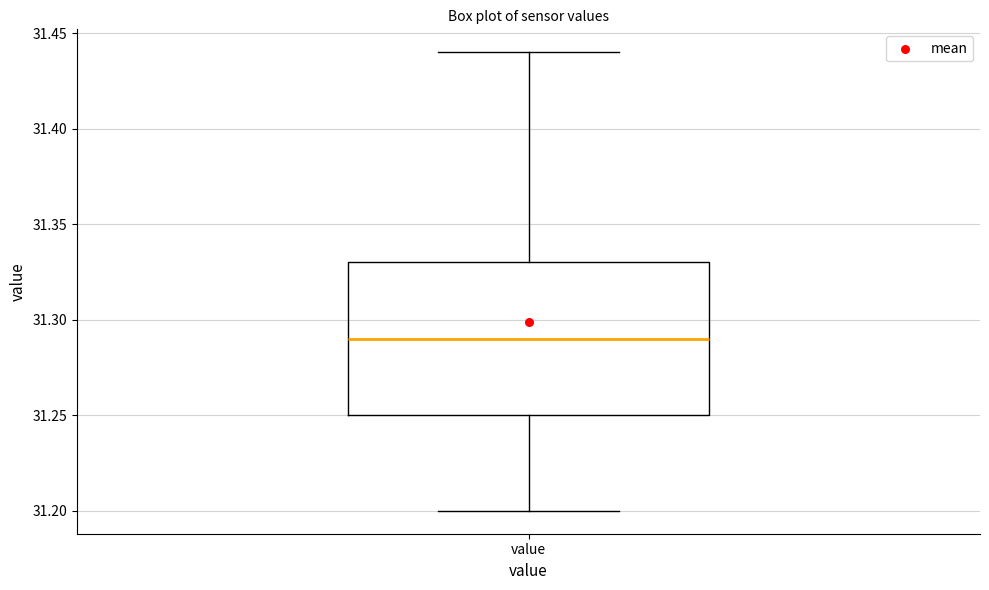

Read this box plot against the y-axis: the position of the median line, the range covered by the box, and the ends of both whiskers. The values are not printed on the chart, so give them approximately, as read against the axis.

median 31.29, box 31.25 to 31.33, whiskers 31.20 to 31.44